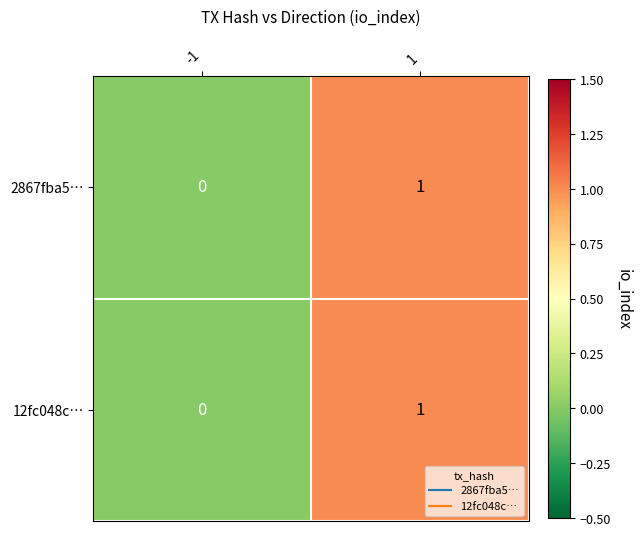

Rank the categories by 2867fba5… value from lowest to highest.

-1, 1